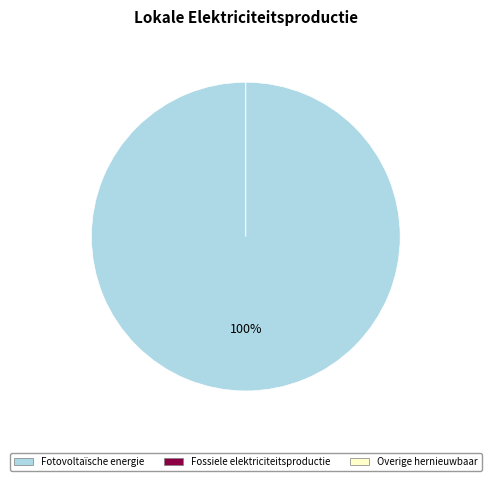

What percentage is NOT represented by Geothermische energie?

100.0%